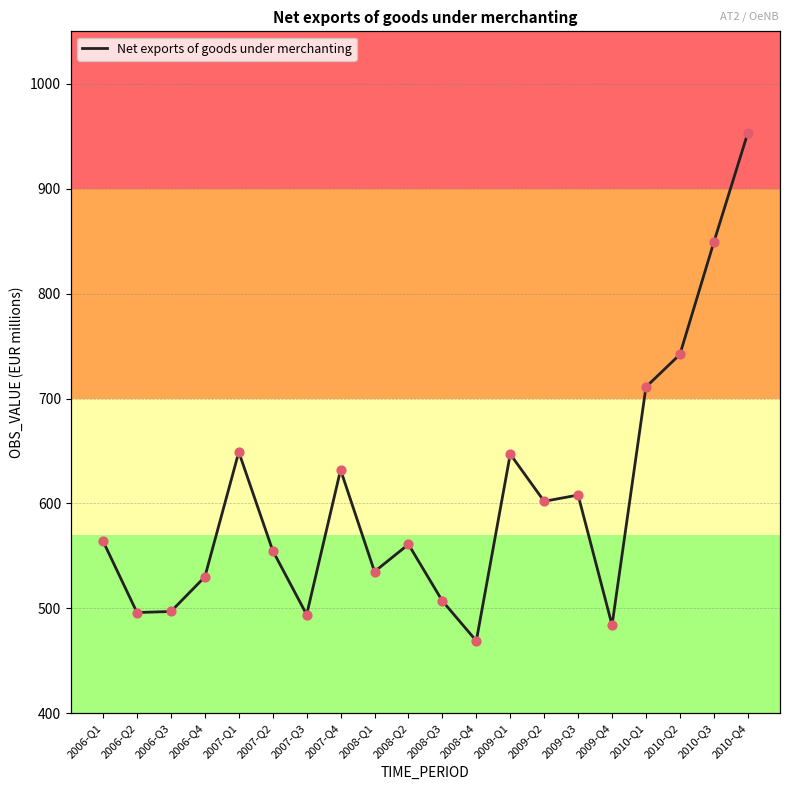

What is the change in value from 2010-Q1 to 2010-Q4?

+242